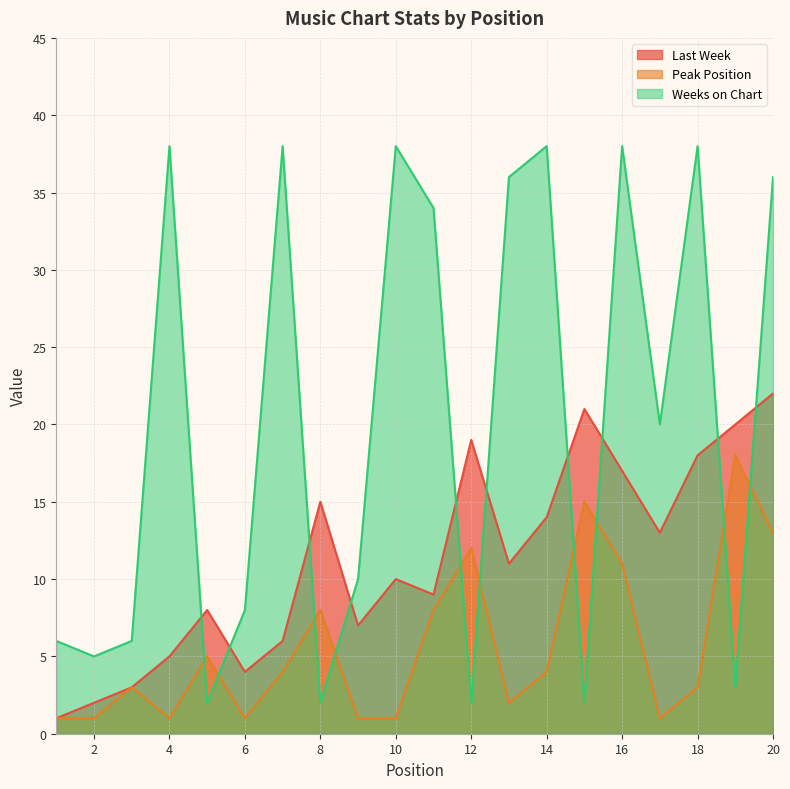

Is it true that Peak Position equals 1 at 1?

False